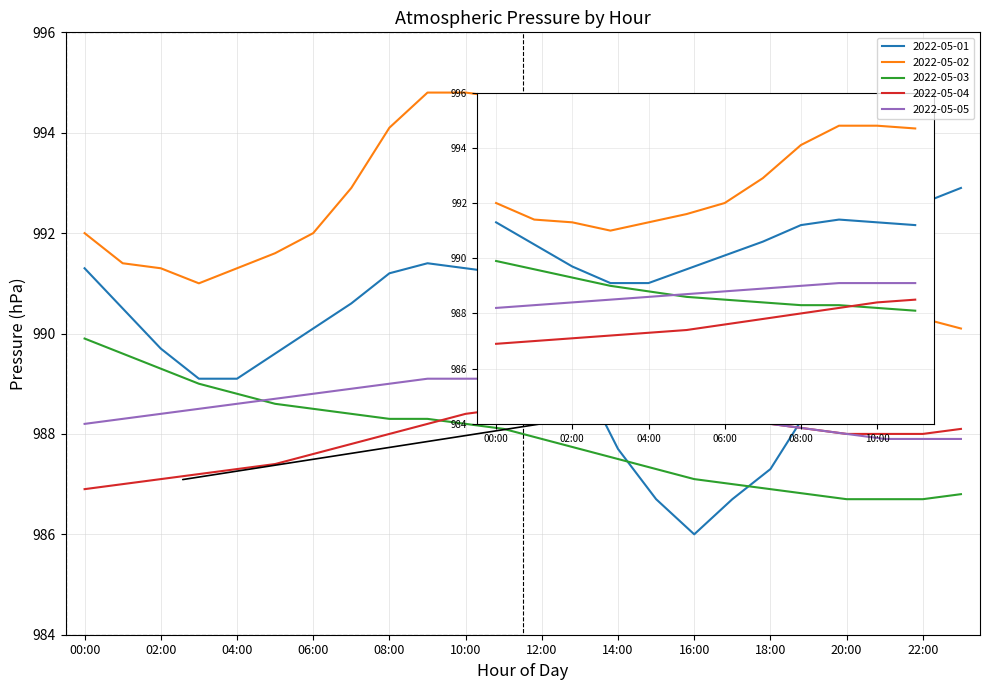

True or false: 2022-05-01 has more than 1 points higher than both neighbors.

False